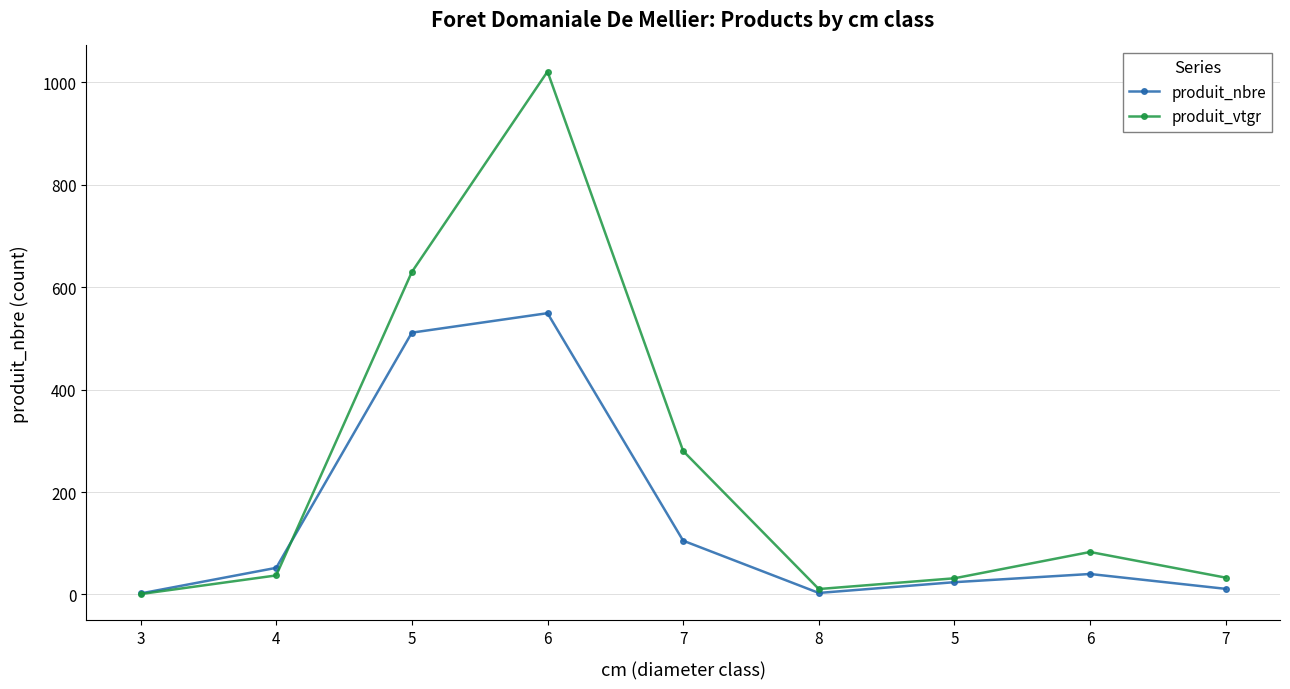

Does the chart have visible grid lines?

Yes